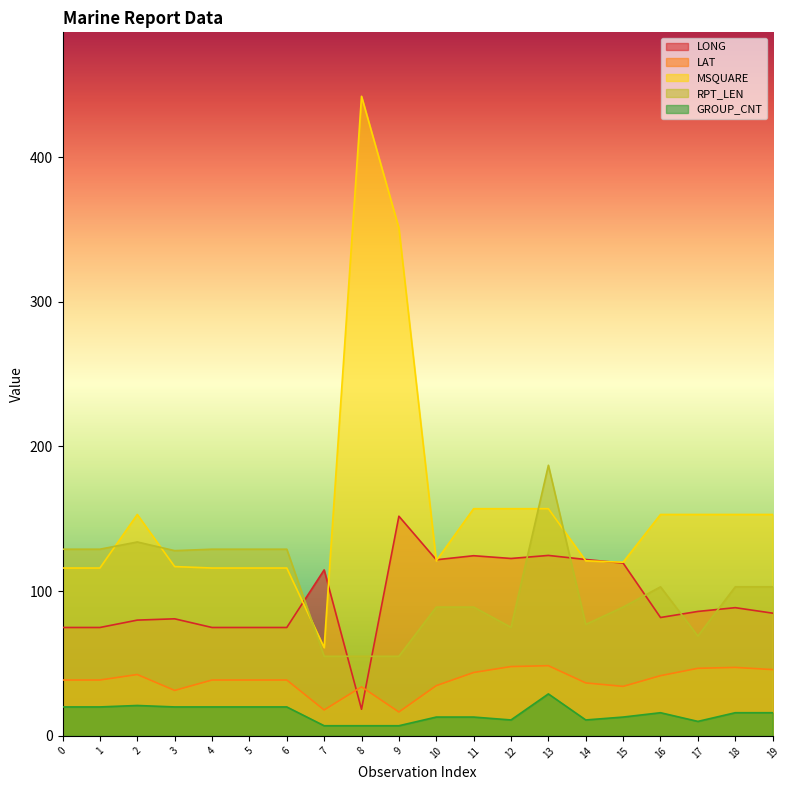

Reading right to left, extract all data points from this chart.

LONG: 19=84.8	18=88.6	17=86.0	16=81.8	15=119.4	14=121.9	13=124.7	12=122.6	11=124.5	10=121.7	9=151.8	8=18.4	7=114.7	6=74.9	5=74.9	4=74.9	3=80.9	2=80.0	1=74.9	0=74.9
LAT: 19=45.8	18=47.3	17=46.7	16=41.6	15=34.2	14=36.6	13=48.5	12=47.9	11=43.8	10=34.7	9=16.5	8=33.9	7=17.9	6=38.6	5=38.6	4=38.6	3=31.4	2=42.4	1=38.6	0=38.6
MSQUARE: 19=153.0	18=153.0	17=153.0	16=153.0	15=120.0	14=121.0	13=157.0	12=157.0	11=157.0	10=121.0	9=351.0	8=442.0	7=61.0	6=116.0	5=116.0	4=116.0	3=117.0	2=153.0	1=116.0	0=116.0
RPT_LEN: 19=103.0	18=103.0	17=69.0	16=103.0	15=89.0	14=77.0	13=187.0	12=75.0	11=89.0	10=89.0	9=55.0	8=55.0	7=55.0	6=129.0	5=129.0	4=129.0	3=128.0	2=134.0	1=129.0	0=129.0
GROUP_CNT: 19=16.0	18=16.0	17=10.0	16=16.0	15=13.0	14=11.0	13=29.0	12=11.0	11=13.0	10=13.0	9=7.0	8=7.0	7=7.0	6=20.0	5=20.0	4=20.0	3=20.0	2=21.0	1=20.0	0=20.0